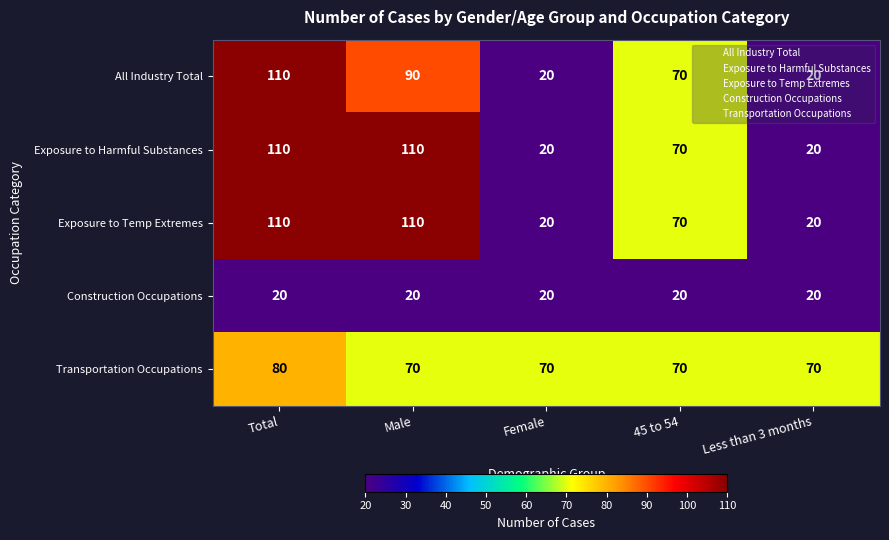

Count the number of categories in the chart.

5